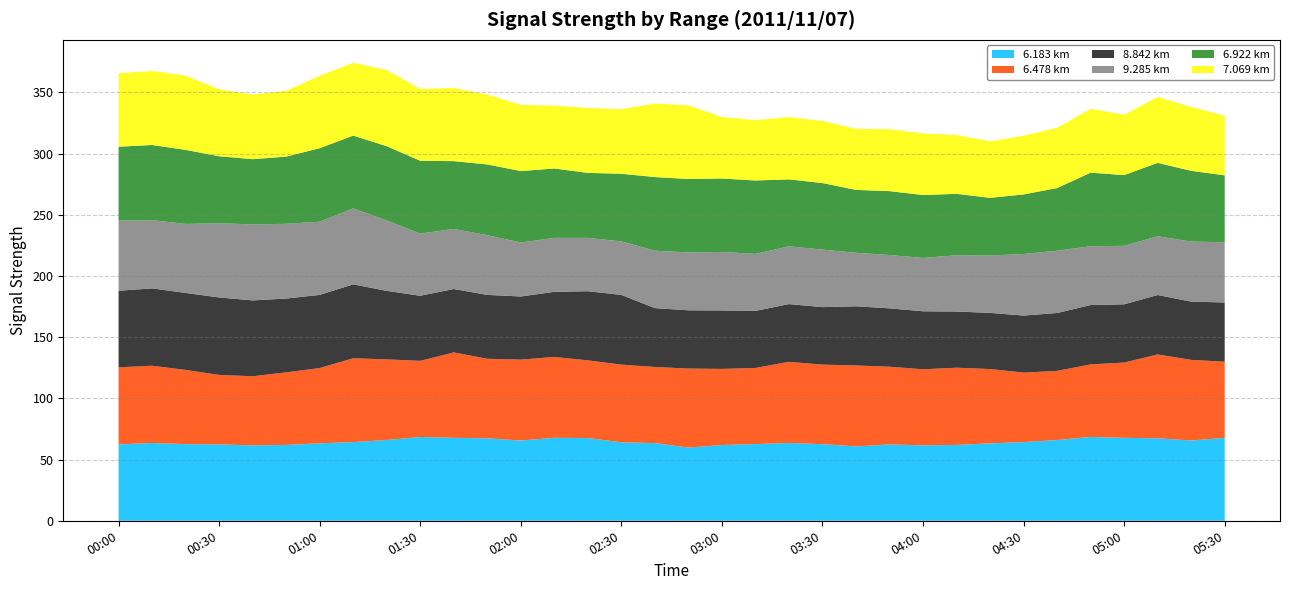

Reading left to right, transcribe all the data shown in this chart.

6.183: 00:00=62.4	00:10=63.6	00:20=62.6	00:30=62.4	00:40=61.6	00:50=62.0	01:00=63.3	01:10=64.3	01:20=66.0	01:30=68.5	01:40=67.8	01:50=67.4	02:00=65.6	02:10=67.8	02:20=67.6	02:30=64.1	02:40=63.5	02:50=59.8	03:00=61.9	03:10=62.7	03:20=63.6	03:30=62.6	03:40=60.8	03:50=62.4	04:00=61.6	04:10=62.0	04:20=63.3	04:30=64.3	04:40=66.0	04:50=68.5	05:00=67.8	05:10=67.4	05:20=65.6	05:30=67.8
6.478: 00:00=63.0	00:10=63.1	00:20=60.7	00:30=56.8	00:40=56.5	00:50=59.3	01:00=61.5	01:10=68.5	01:20=65.9	01:30=62.2	01:40=69.8	01:50=65.0	02:00=66.1	02:10=66.1	02:20=63.5	02:30=63.5	02:40=62.2	02:50=64.6	03:00=62.2	03:10=62.2	03:20=66.3	03:30=65.0	03:40=66.1	03:50=63.5	04:00=62.2	04:10=63.1	04:20=60.7	04:30=56.8	04:40=56.5	04:50=59.3	05:00=61.5	05:10=68.5	05:20=65.9	05:30=62.2
8.842: 00:00=62.6	00:10=63.2	00:20=62.9	00:30=63.3	00:40=62.0	00:50=60.3	01:00=59.8	01:10=60.4	01:20=56.0	01:30=53.2	01:40=51.8	01:50=52.2	02:00=51.6	02:10=53.2	02:20=56.5	02:30=57.0	02:40=48.1	02:50=47.6	03:00=47.8	03:10=46.6	03:20=47.2	03:30=47.0	03:40=48.4	03:50=47.7	04:00=47.4	04:10=45.9	04:20=45.9	04:30=46.6	04:40=47.3	04:50=48.5	05:00=47.6	05:10=48.6	05:20=47.6	05:30=48.4
9.285: 00:00=57.3	00:10=55.8	00:20=56.4	00:30=60.7	00:40=62.1	00:50=61.1	01:00=59.8	01:10=62.1	01:20=57.5	01:30=50.8	01:40=49.1	01:50=48.8	02:00=44.1	02:10=44.1	02:20=43.6	02:30=43.7	02:40=46.9	02:50=47.3	03:00=47.8	03:10=46.6	03:20=47.2	03:30=47.0	03:40=43.7	03:50=43.6	04:00=43.6	04:10=46.0	04:20=46.9	04:30=50.3	04:40=50.9	04:50=48.0	05:00=47.8	05:10=48.0	05:20=49.1	05:30=49.2
6.922: 00:00=60.4	00:10=61.4	00:20=60.5	00:30=54.7	00:40=53.3	00:50=54.9	01:00=60.1	01:10=59.5	01:20=60.7	01:30=59.5	01:40=55.4	01:50=57.8	02:00=58.4	02:10=56.7	02:20=53.1	02:30=55.3	02:40=60.2	02:50=60.0	03:00=60.0	03:10=60.0	03:20=54.7	03:30=54.4	03:40=51.4	03:50=52.2	04:00=51.4	04:10=50.2	04:20=47.1	04:30=48.7	04:40=51.2	04:50=60.2	05:00=57.8	05:10=60.0	05:20=57.8	05:30=54.7
7.069: 00:00=60.1	00:10=60.5	00:20=60.7	00:30=54.7	00:40=52.8	00:50=53.8	01:00=59.2	01:10=59.5	01:20=62.2	01:30=58.7	01:40=59.7	01:50=57.2	02:00=54.1	02:10=51.4	02:20=53.1	02:30=52.7	02:40=60.2	02:50=60.2	03:00=50.2	03:10=49.3	03:20=50.9	03:30=50.7	03:40=49.9	03:50=50.6	04:00=50.4	04:10=48.0	04:20=46.2	04:30=48.0	04:40=49.3	04:50=52.2	05:00=49.3	05:10=53.9	05:20=52.2	05:30=48.7